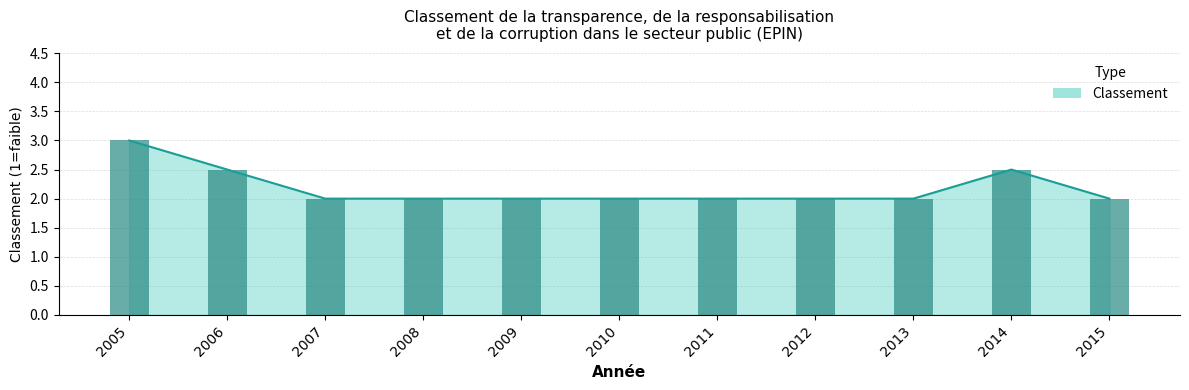

Approximately how many times larger is the value at 2008 compared to 2012?

1.0